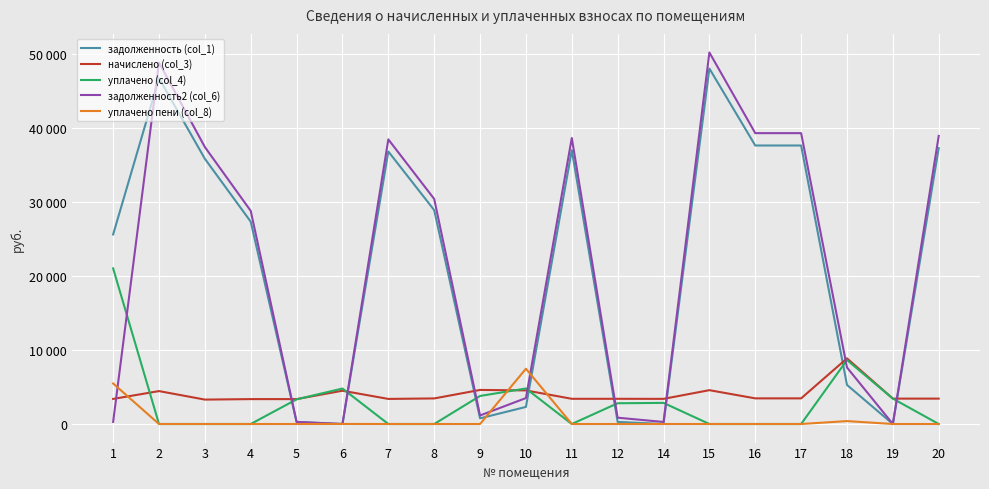

Does the chart display data point markers on the line(s)?

No